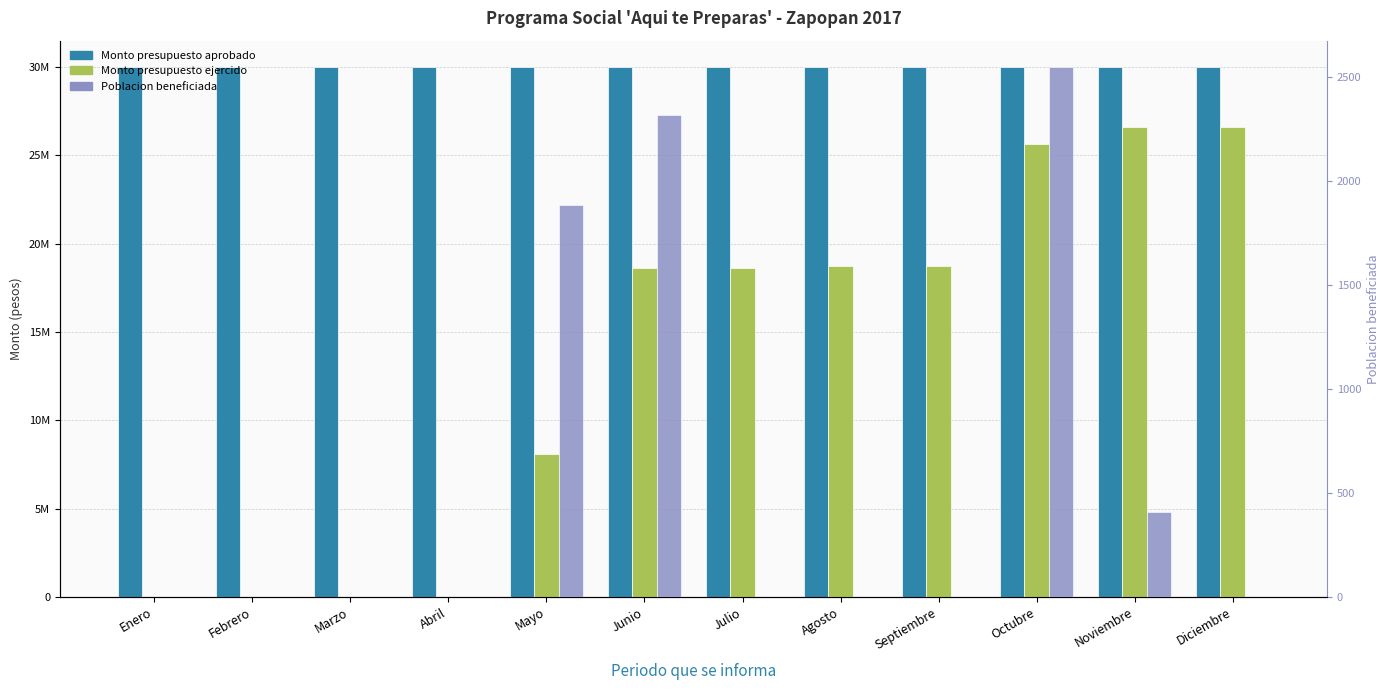

What is the label of the 5th bar from the right?

Agosto